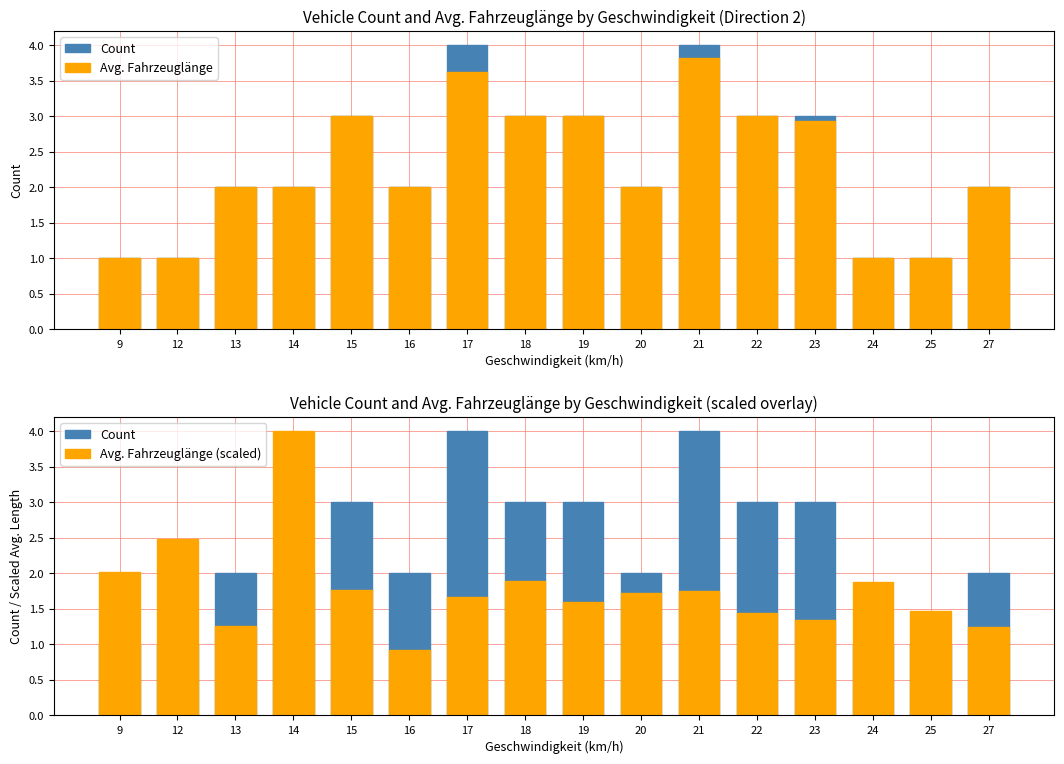

Where does the Avg. Fahrzeuglänge series first go above 2?

15